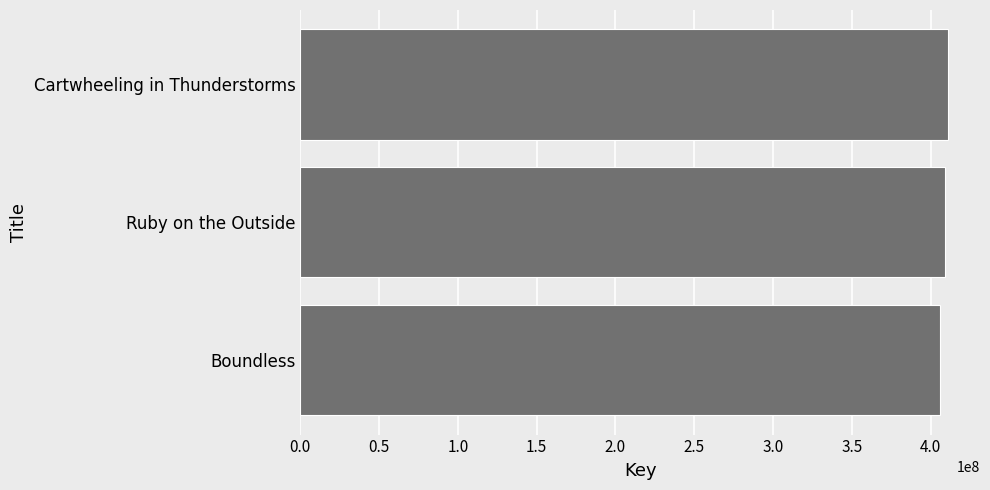

The chart shows a value of 410792173 at Cartwheeling in Thunderstorms. True or false?

True